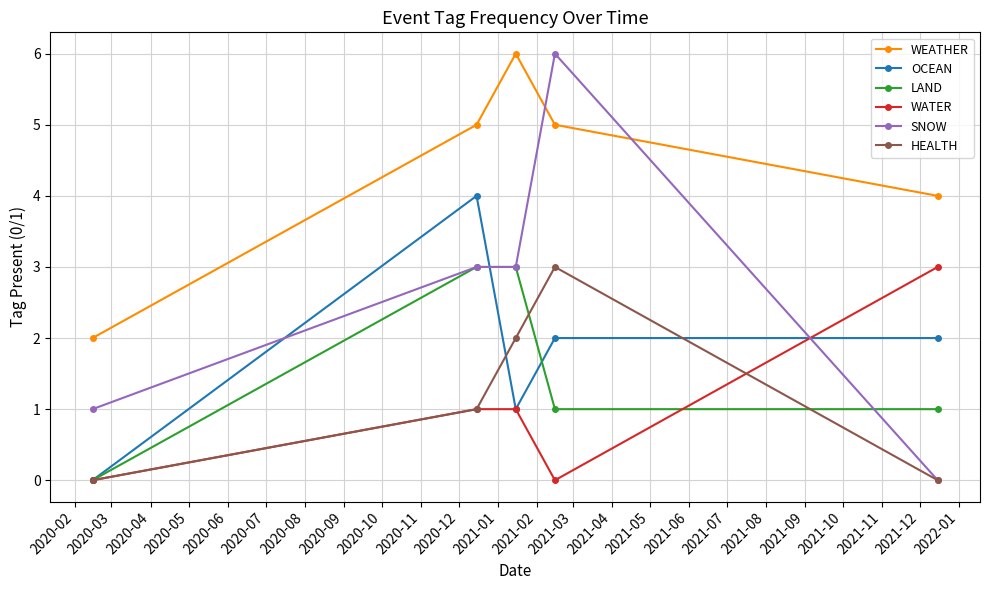

Count the LAND values in the range 1 to 3.

4